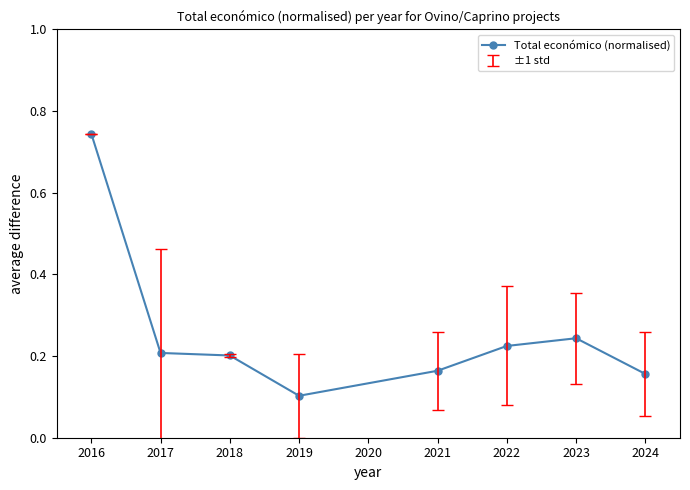

What is the difference between the maximum and second lowest values?

0.6